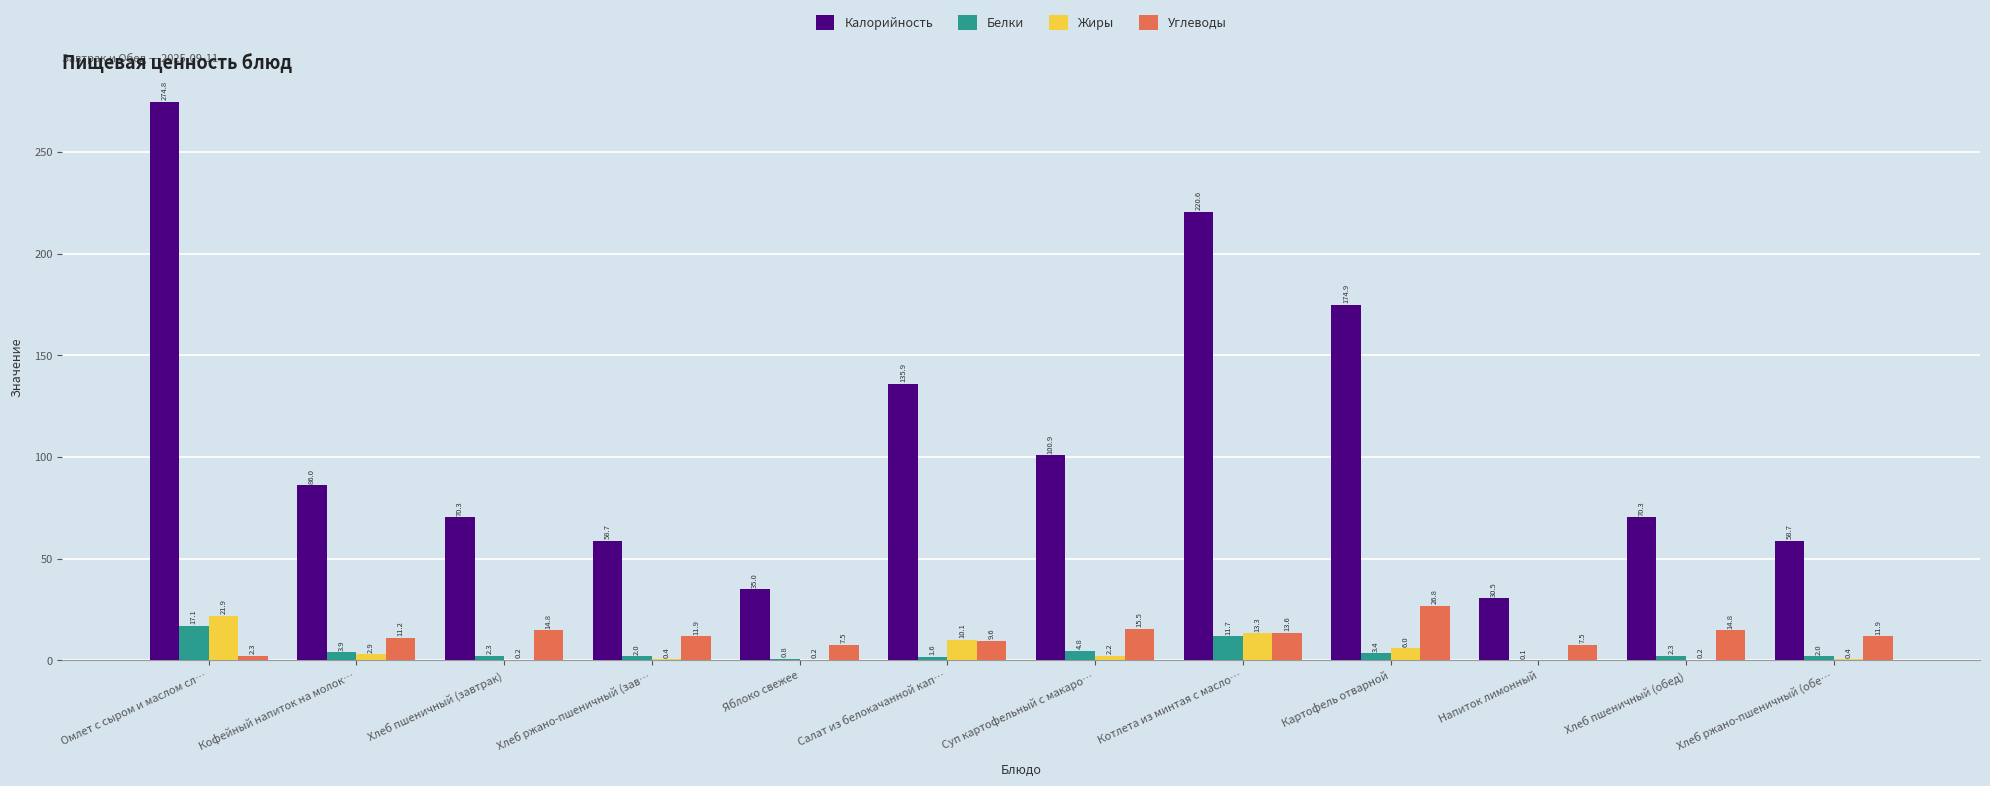

Is the value of Калорийность at Котлета из минтая с масло… greater than the value of Углеводы at Яблоко свежее?

Yes